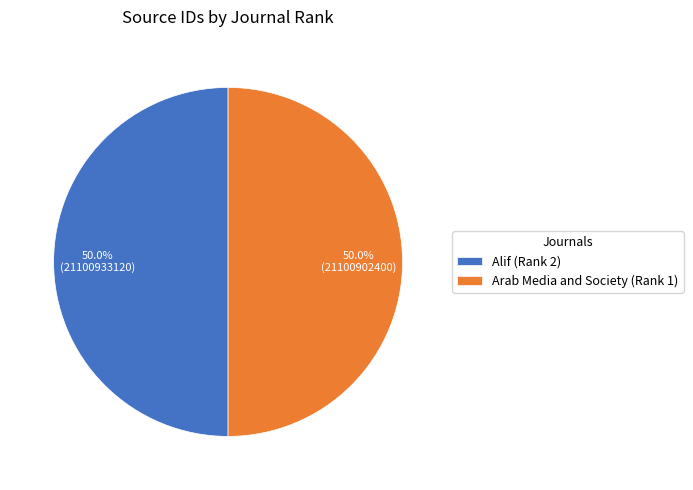

How many slices are in this pie chart?

2